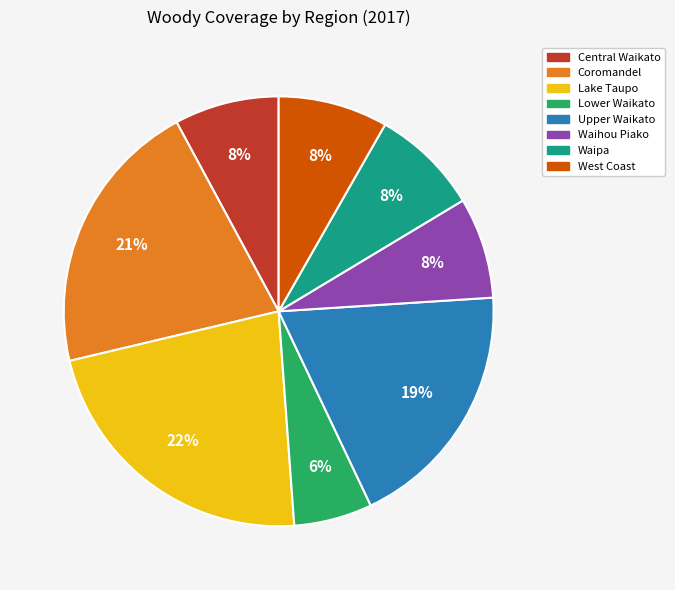

What percentage is the Lower Waikato slice, to the nearest percent?

6%